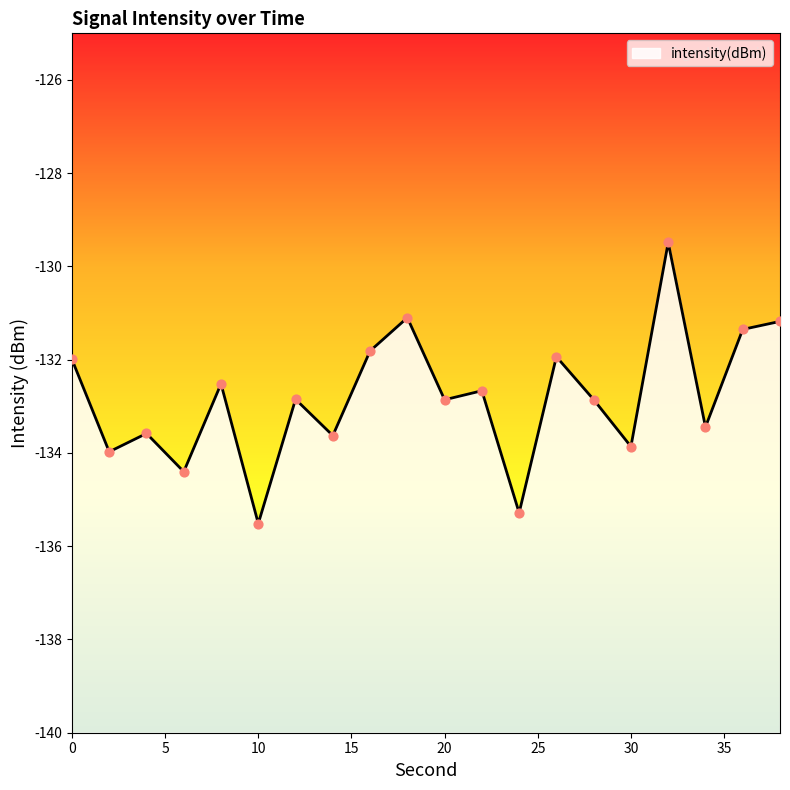

Which has a higher value, 14 or 30?

14